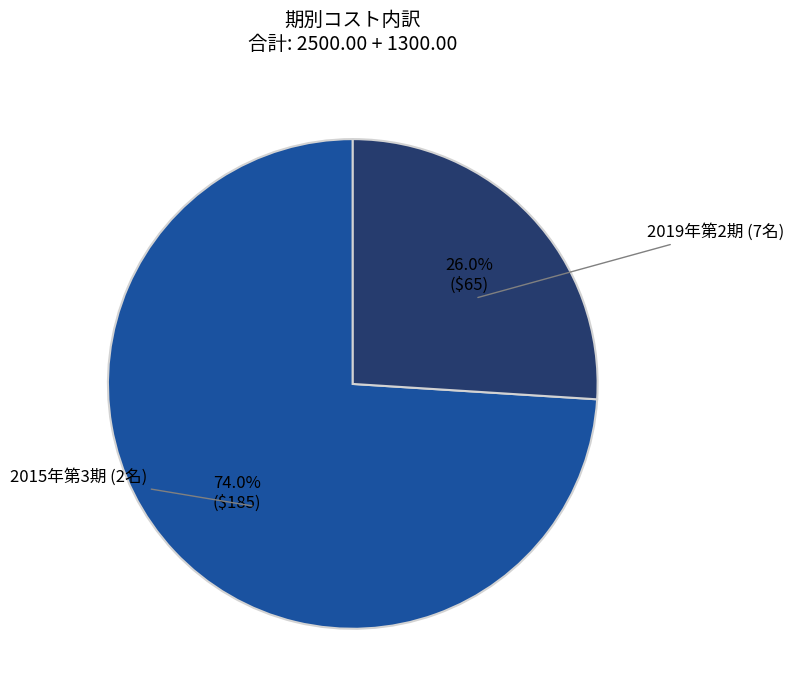

Is there a majority slice in this chart?

Yes